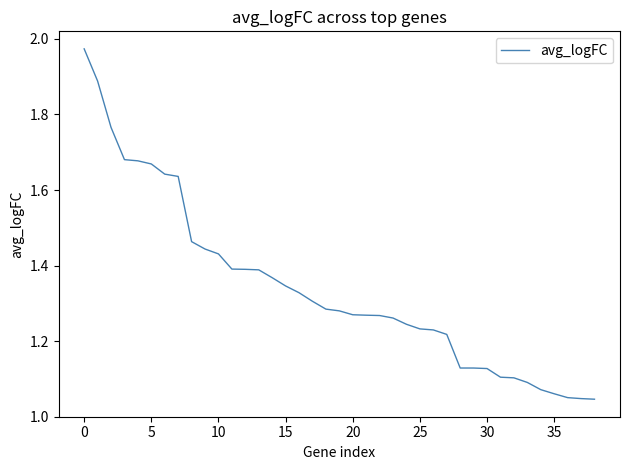

What is the difference between the maximum and minimum values?

0.9